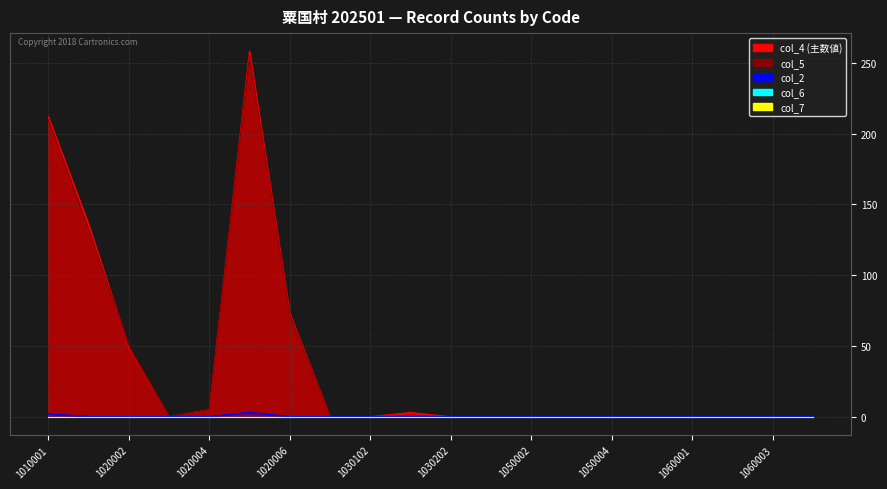

True or false: col_2 and col_6 cross at least once.

False